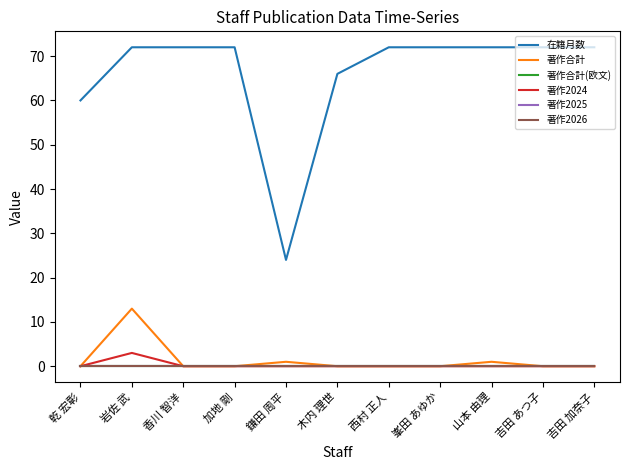

Reading left to right, what are all the values shown in this chart?

在籍月数: 乾 宏彰=60	岩佐 武=72	香川 智洋=72	加地 剛=72	鎌田 周平=24	木内 理世=66	西村 正人=72	峯田 あゆか=72	山本 由理=72	吉田 あつ子=72	吉田 加奈子=72
著作合計: 乾 宏彰=0	岩佐 武=13	香川 智洋=0	加地 剛=0	鎌田 周平=1	木内 理世=0	西村 正人=0	峯田 あゆか=0	山本 由理=1	吉田 あつ子=0	吉田 加奈子=0
著作合計(欧文): 乾 宏彰=0	岩佐 武=0	香川 智洋=0	加地 剛=0	鎌田 周平=0	木内 理世=0	西村 正人=0	峯田 あゆか=0	山本 由理=0	吉田 あつ子=0	吉田 加奈子=0
著作2024: 乾 宏彰=0	岩佐 武=3	香川 智洋=0	加地 剛=0	鎌田 周平=0	木内 理世=0	西村 正人=0	峯田 あゆか=0	山本 由理=0	吉田 あつ子=0	吉田 加奈子=0
著作2025: 乾 宏彰=0	岩佐 武=0	香川 智洋=0	加地 剛=0	鎌田 周平=0	木内 理世=0	西村 正人=0	峯田 あゆか=0	山本 由理=0	吉田 あつ子=0	吉田 加奈子=0
著作2026: 乾 宏彰=0	岩佐 武=0	香川 智洋=0	加地 剛=0	鎌田 周平=0	木内 理世=0	西村 正人=0	峯田 あゆか=0	山本 由理=0	吉田 あつ子=0	吉田 加奈子=0